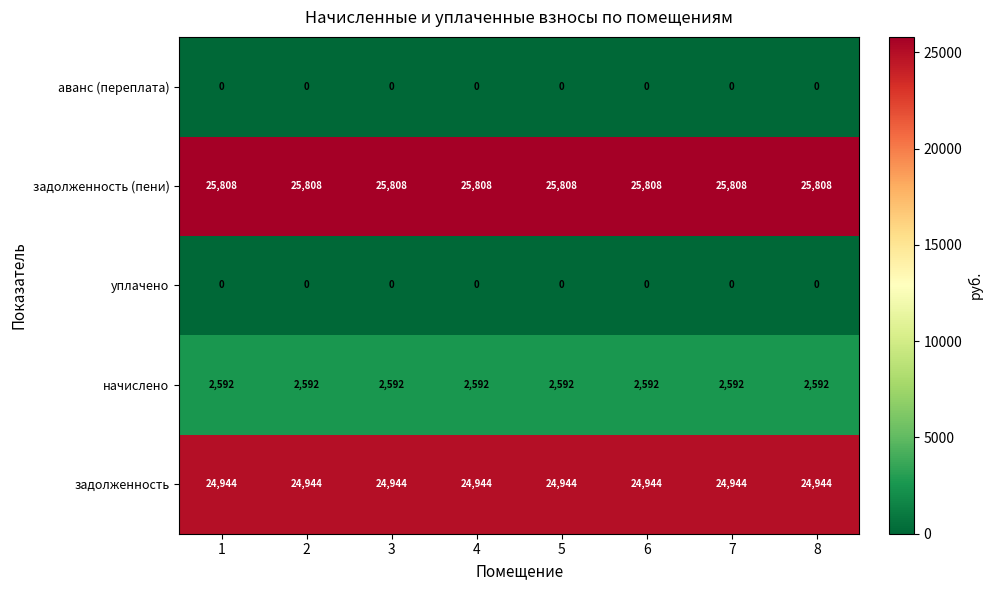

What value does the задолженность (пени) series have at 4?

25808